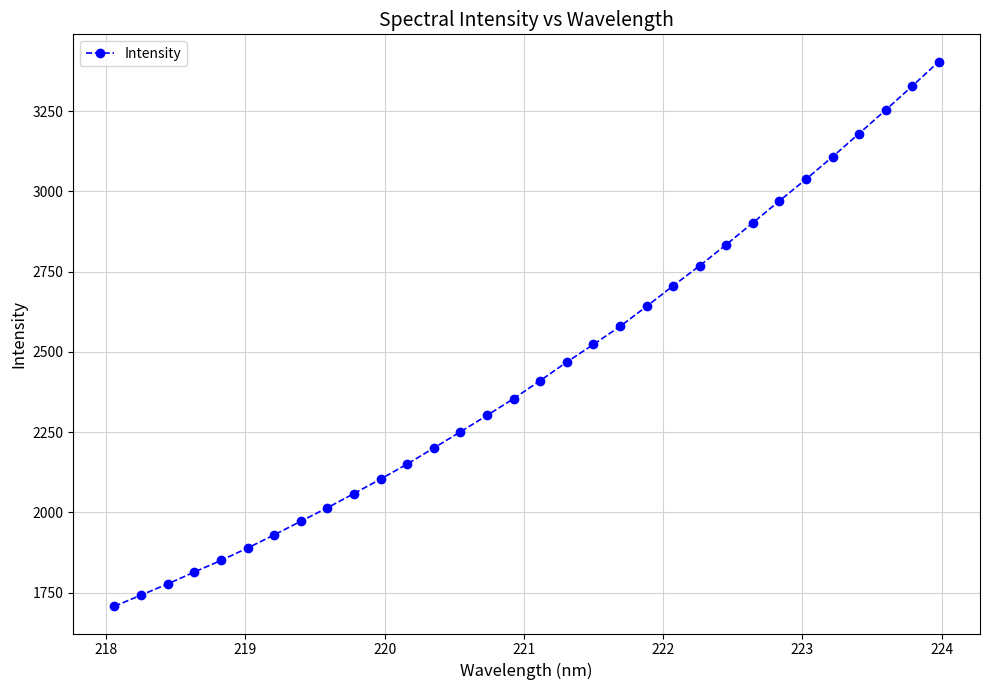

What is the value of the 22nd point from the left?

2705.5